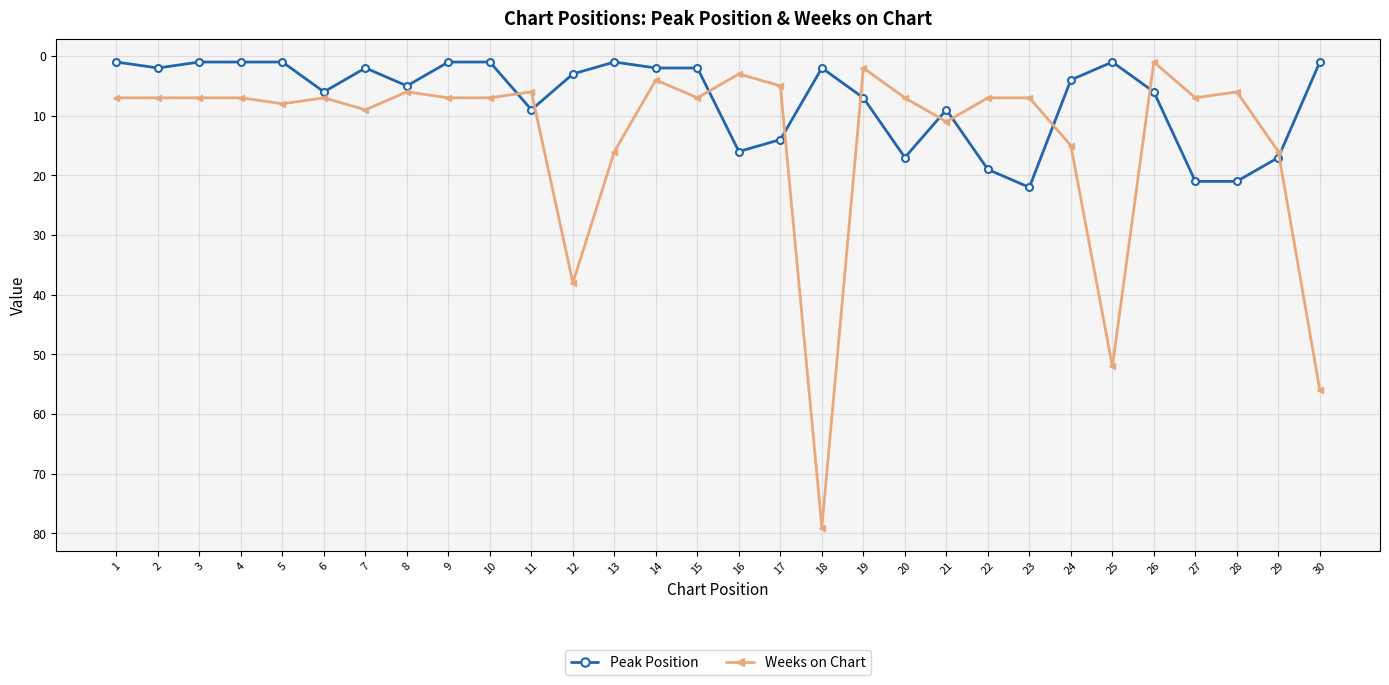

What is the sum of all Peak Position values?

215